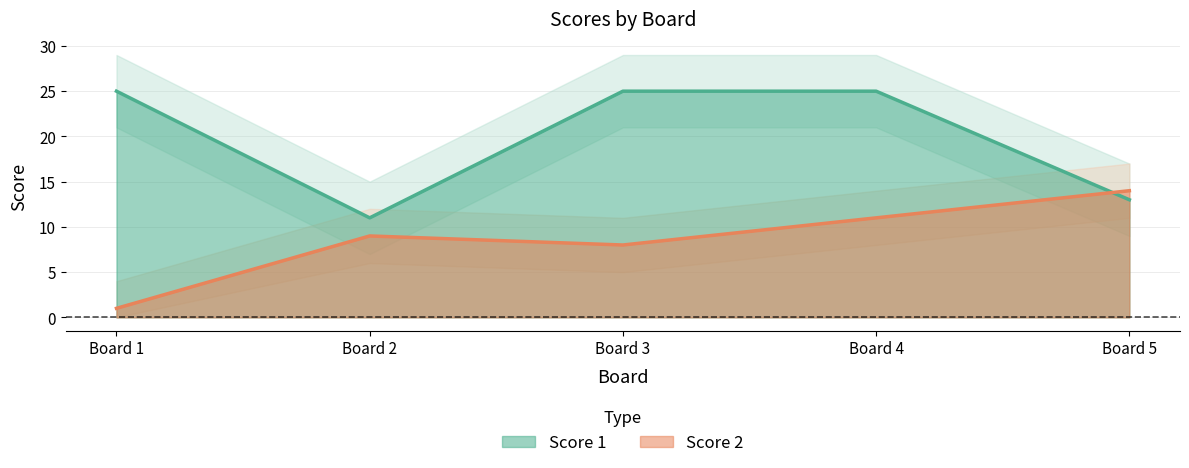

Where is Score 1 nearest to the value 18?

Board 5